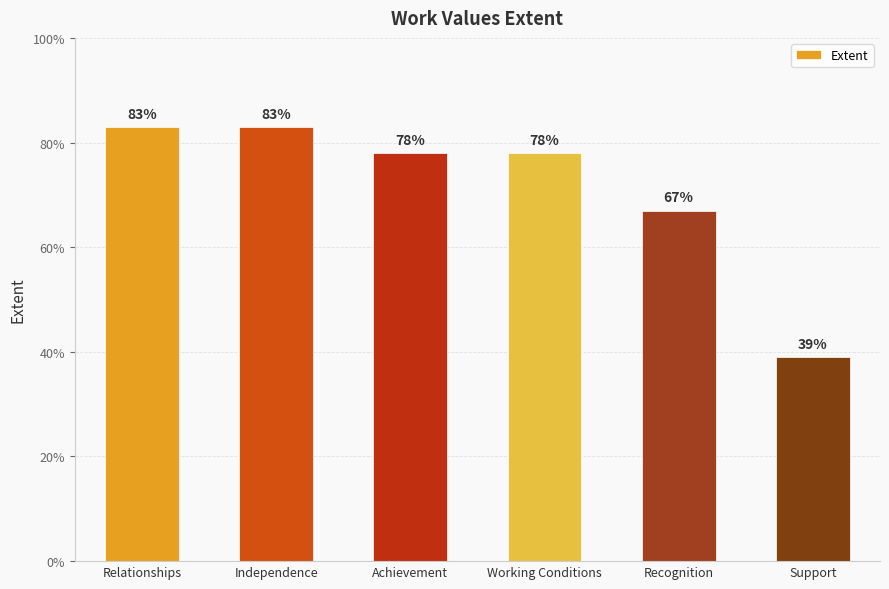

Reading left to right, list all the values displayed in this chart.

Relationships=83	Independence=83	Achievement=78	Working Conditions=78	Recognition=67	Support=39